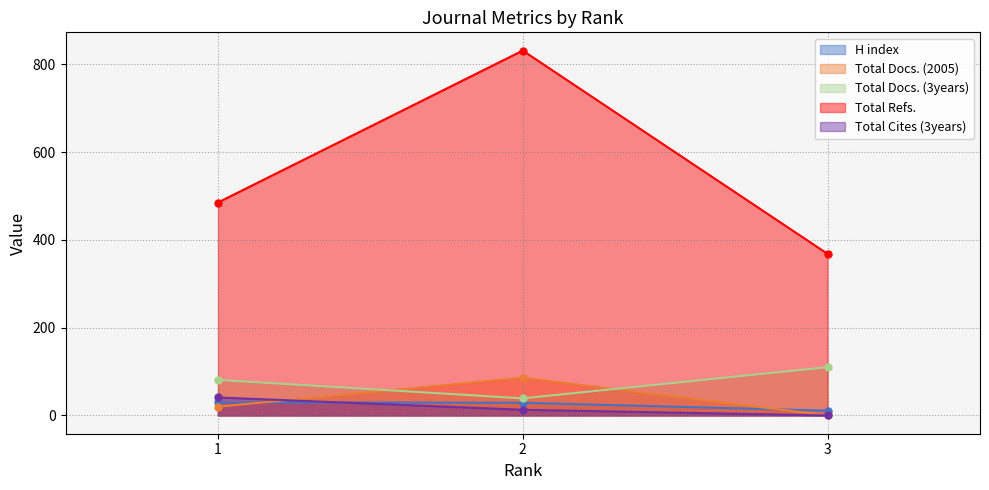

Does the chart have visible grid lines?

Yes